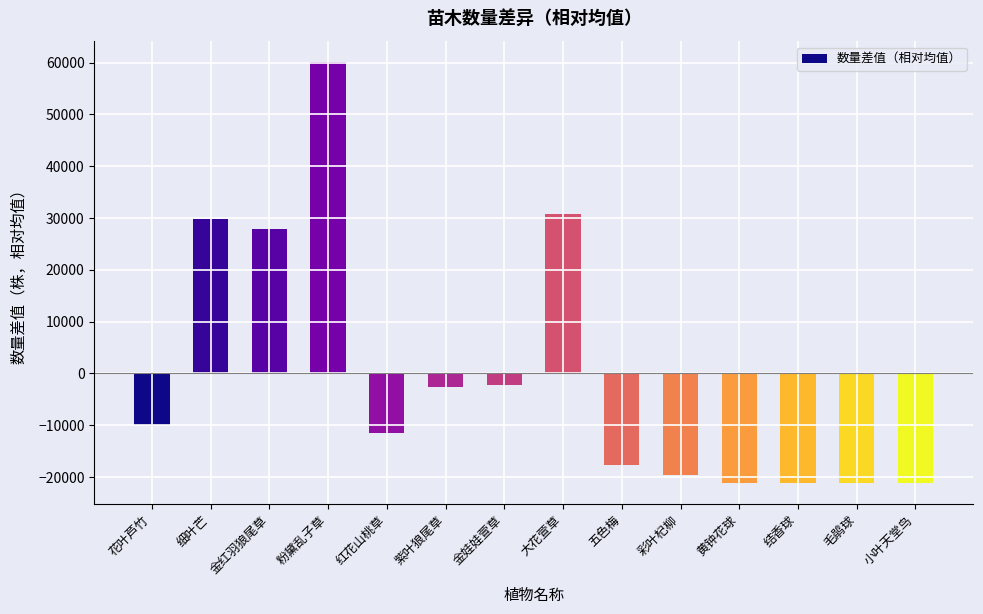

What is the value of the 6th bar from the left?

-2683.8